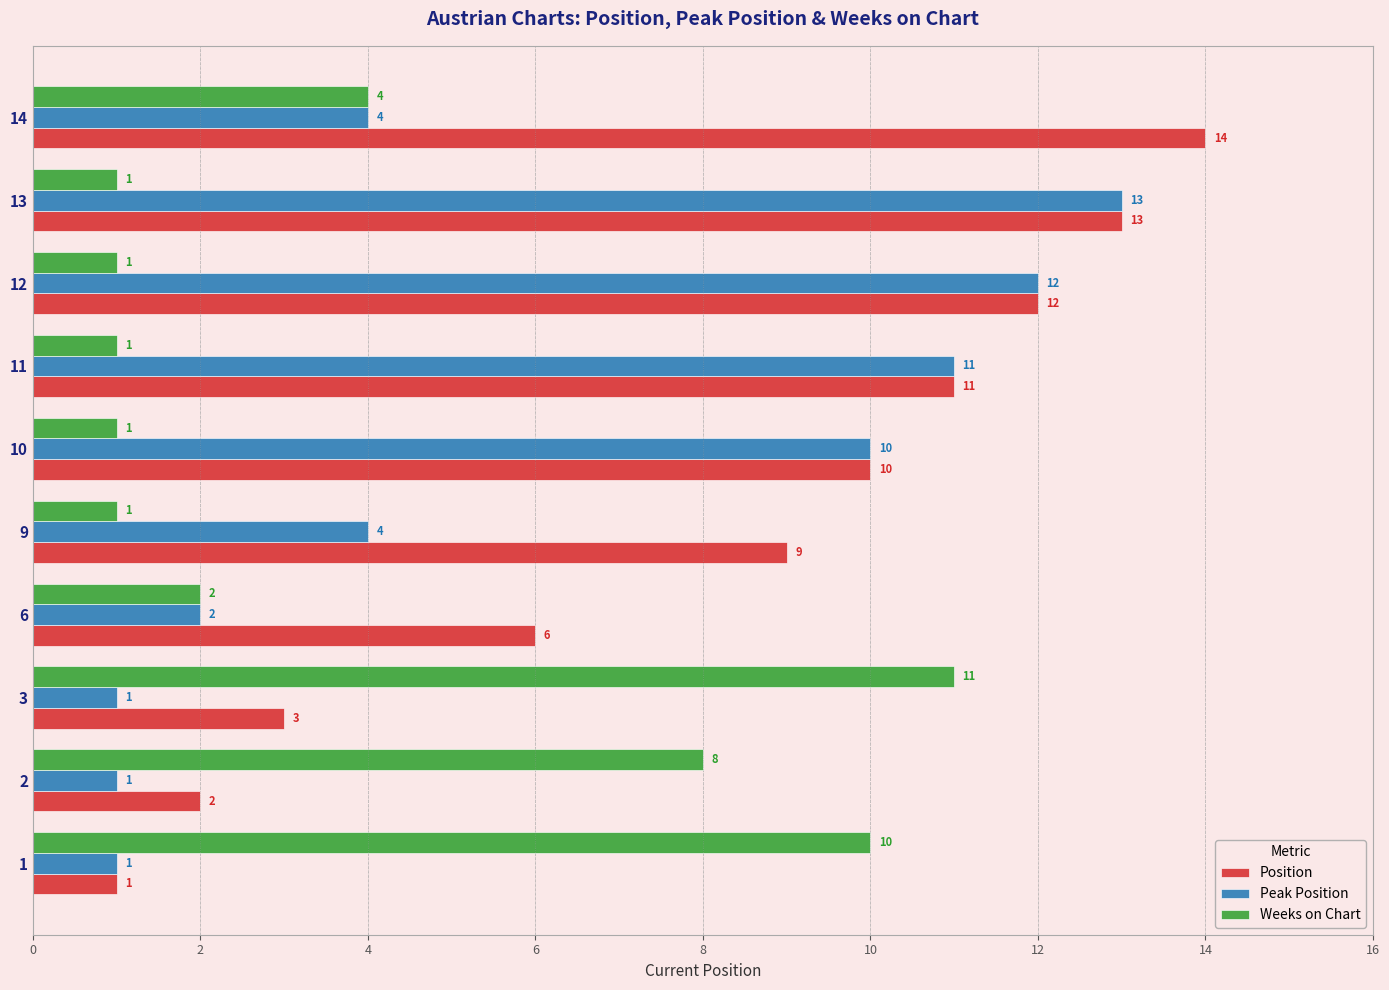

Which series has the widest spread of values?

Position